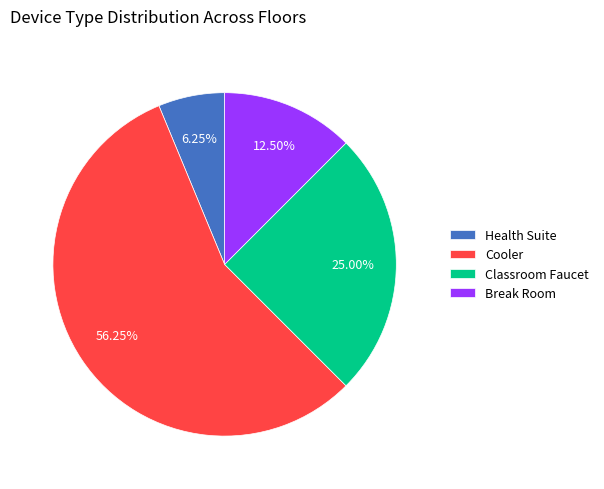

To the nearest percent, what is the average slice percentage?

25%